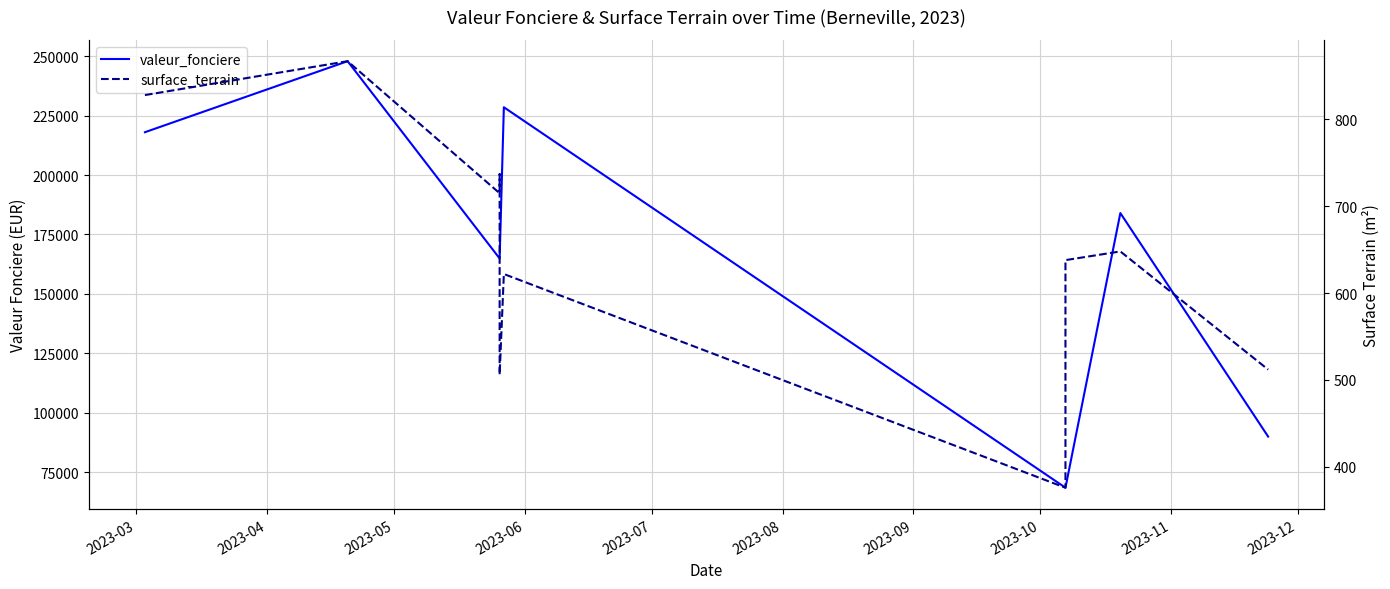

What is the greatest value displayed?

247865